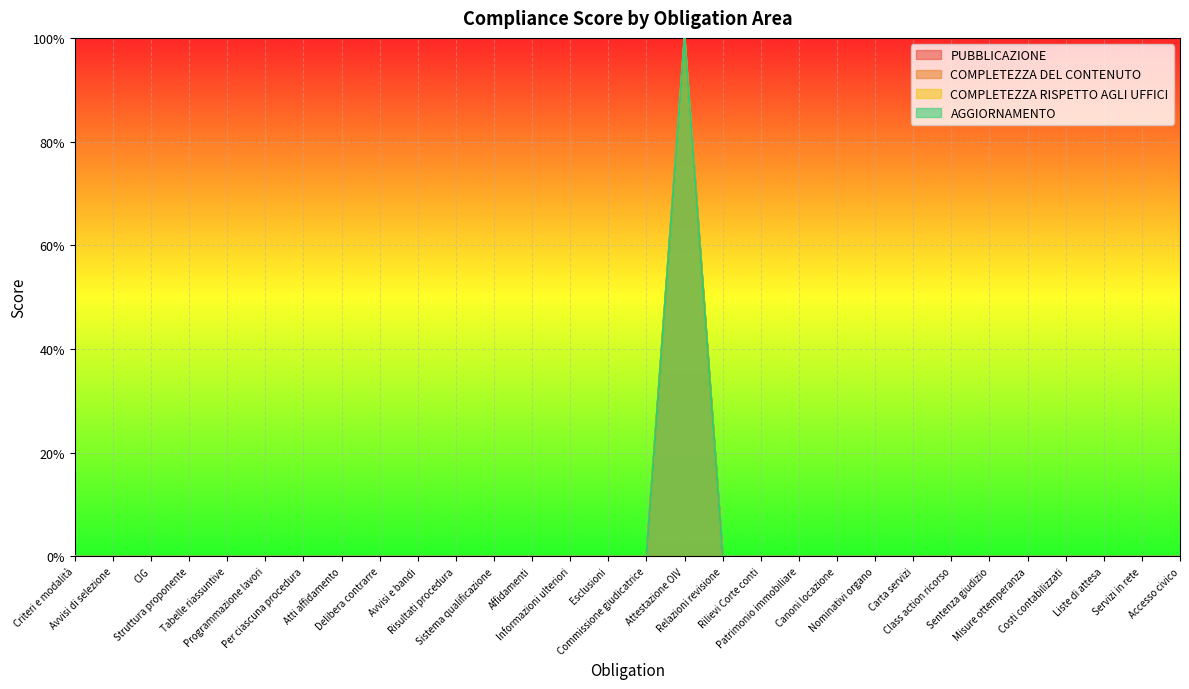

Which series changed the most between Atti affidamento and Servizi in rete?

PUBBLICAZIONE